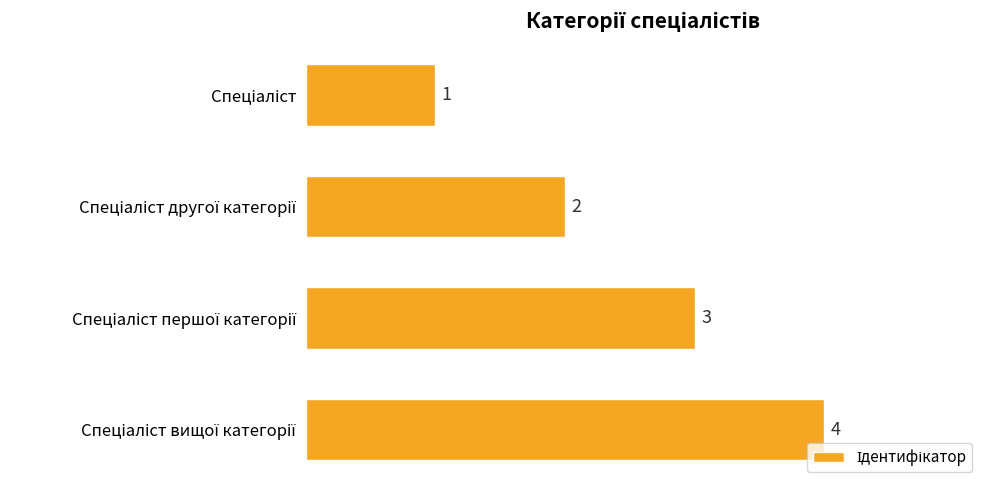

What is the sum of all values?

10